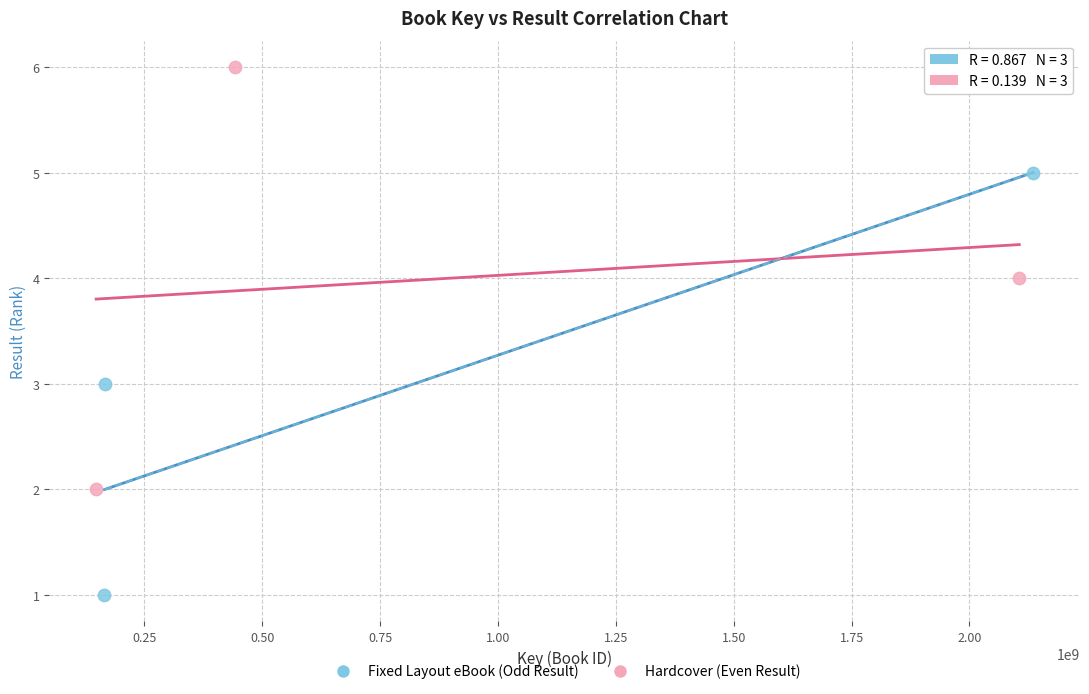

Which series reaches the maximum Y coordinate?

Hardcover (Even Result)